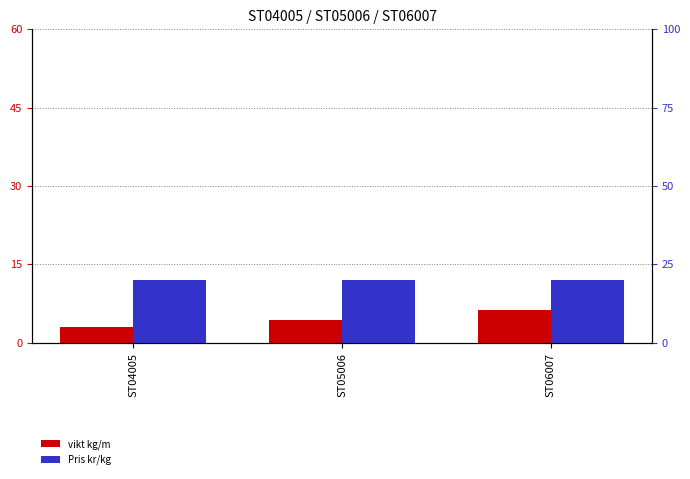

Which has a higher value, ST05006 or ST04005?

ST05006